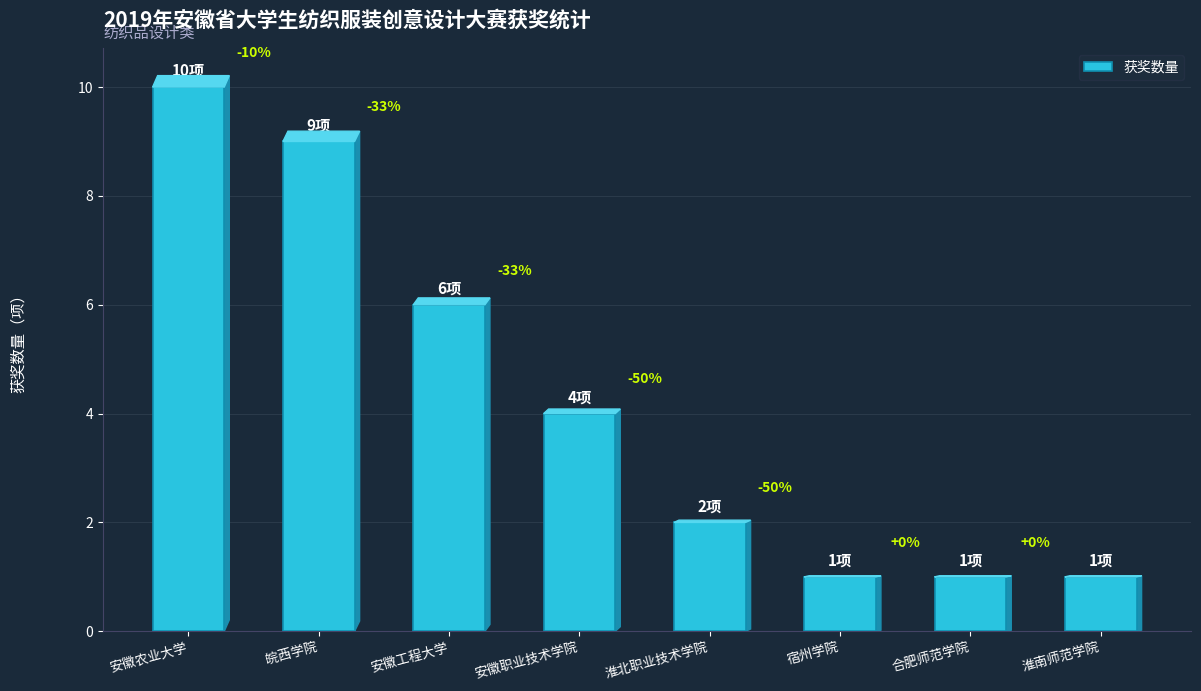

Approximately how many times larger is the value at 安徽职业技术学院 compared to 淮北职业技术学院?

2.0